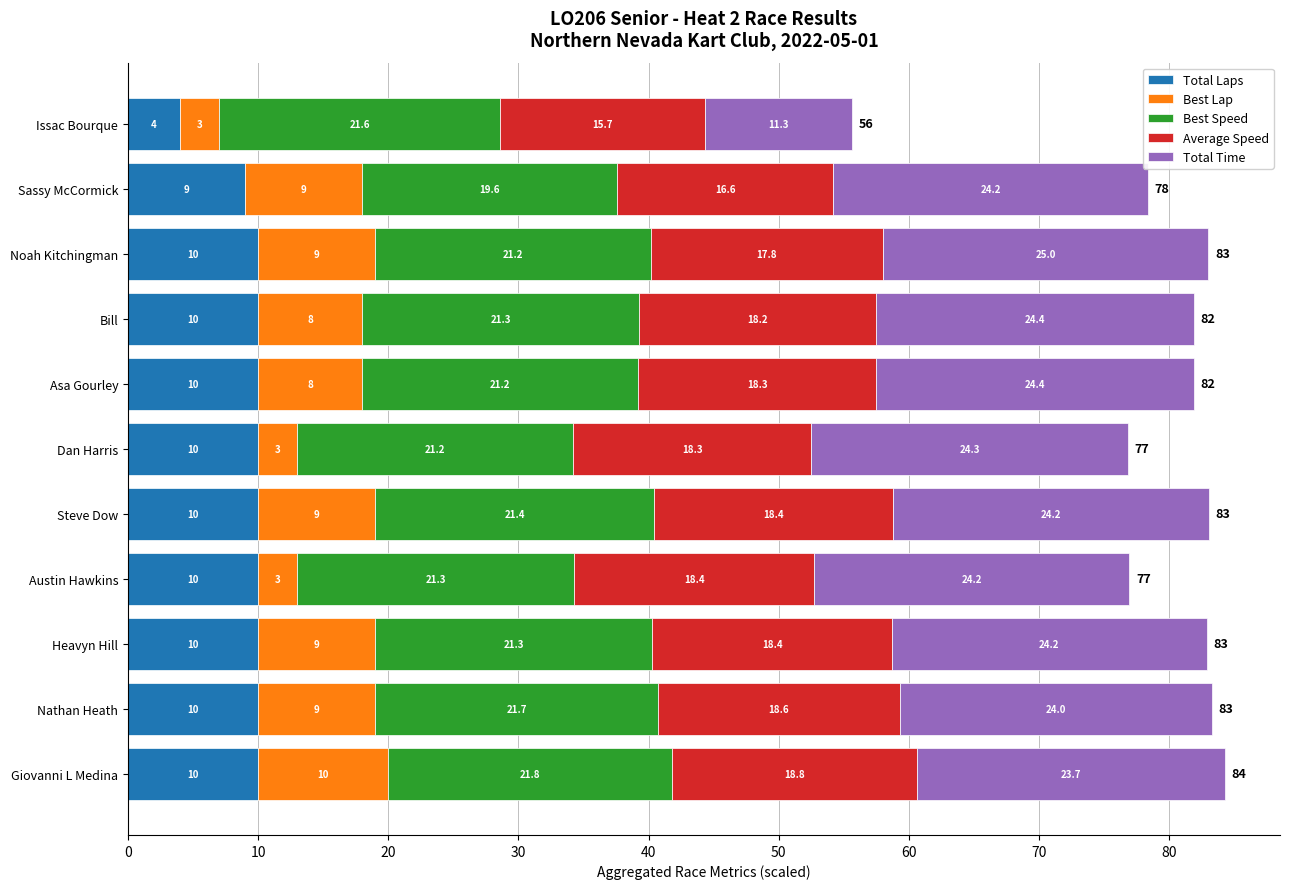

What is the sum of the Total Laps values at Dan Harris and Heavyn Hill?

20.0